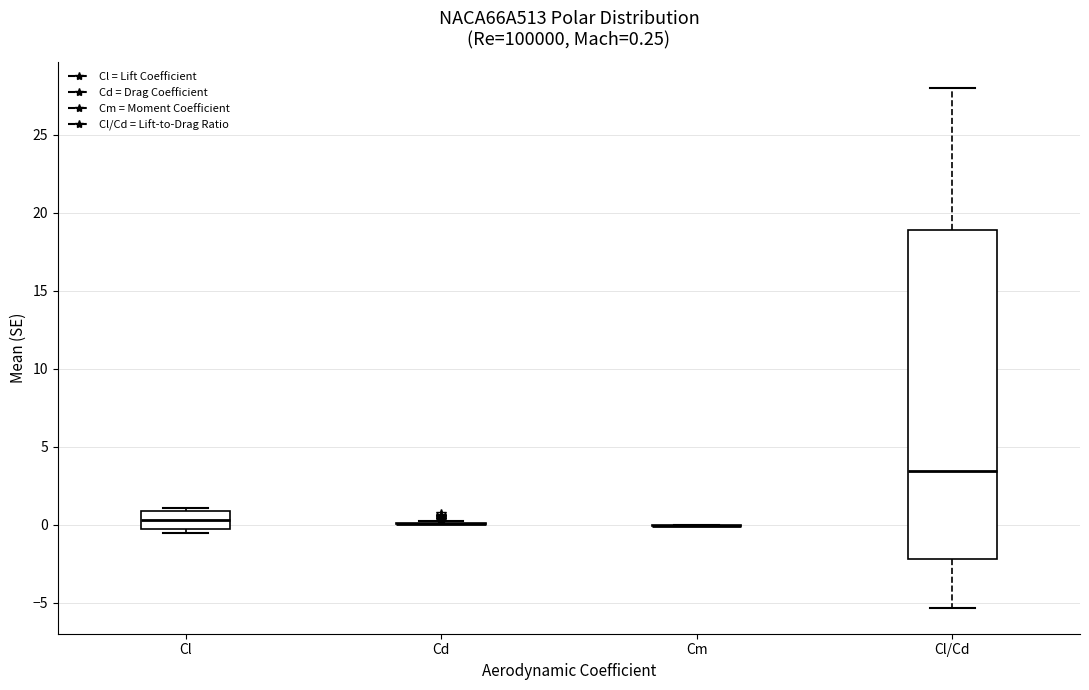

Which box is the tallest, from its lower edge to its upper edge?

Cl/Cd